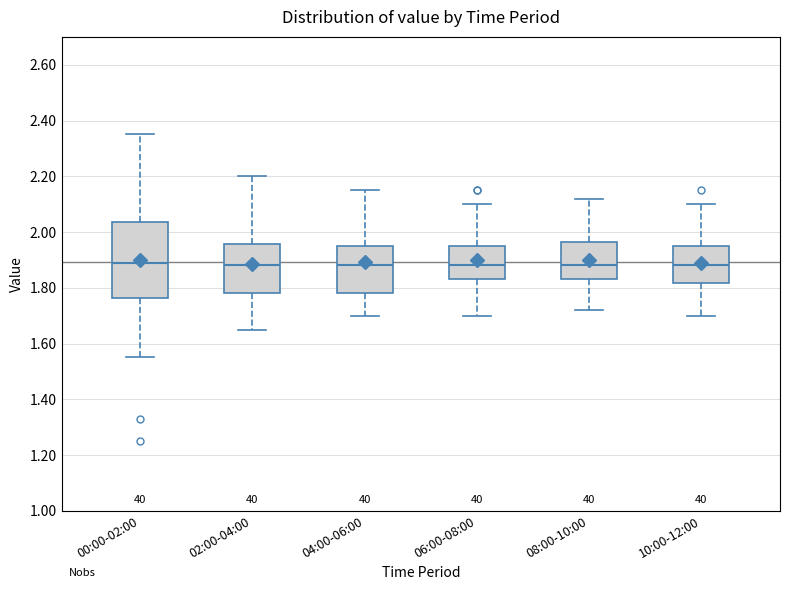

Which box is the tallest, from its lower edge to its upper edge?

00:00-02:00